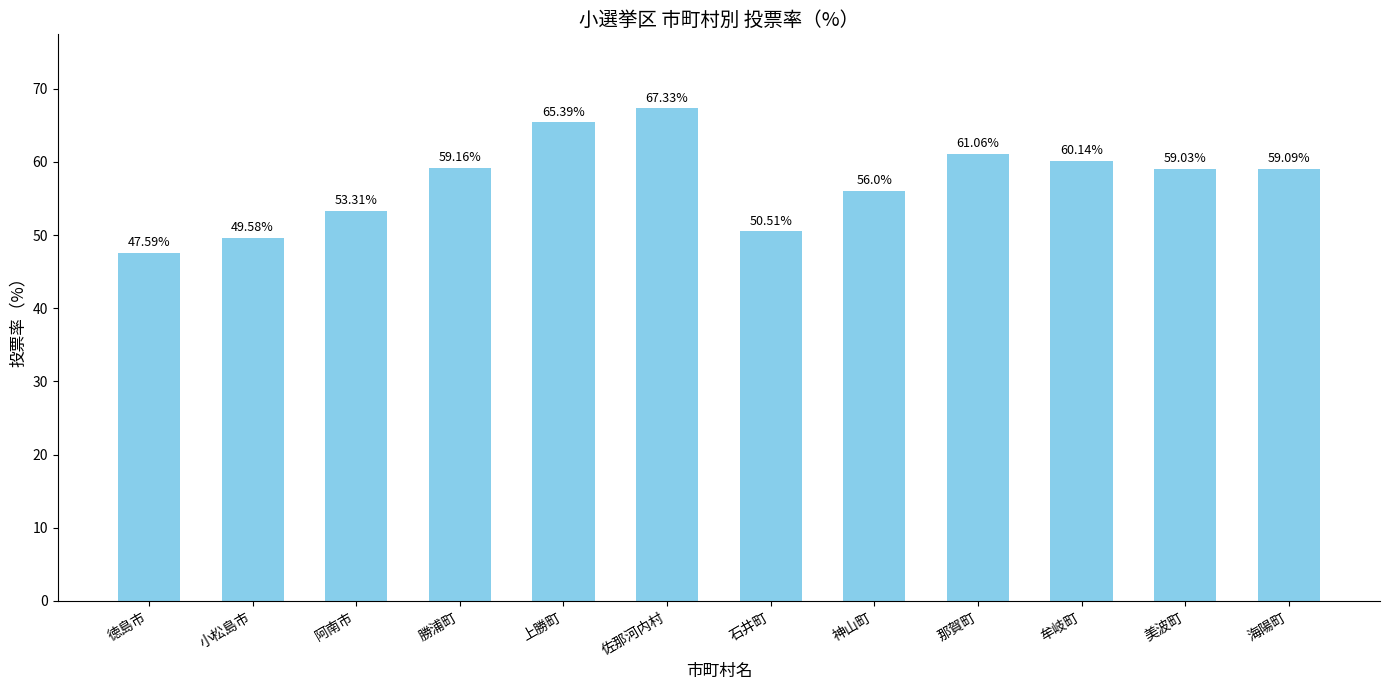

What is the average value?

57.3